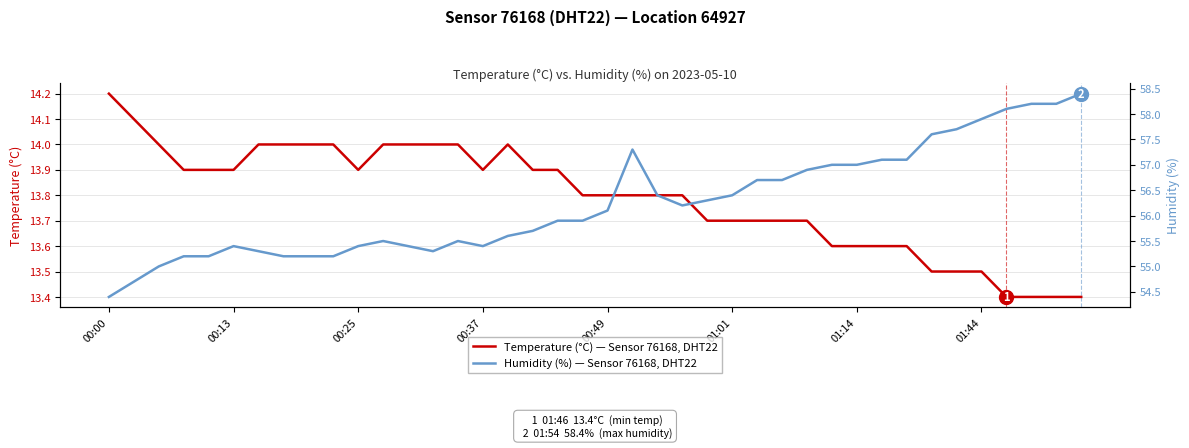

What position from the right is 16?

24